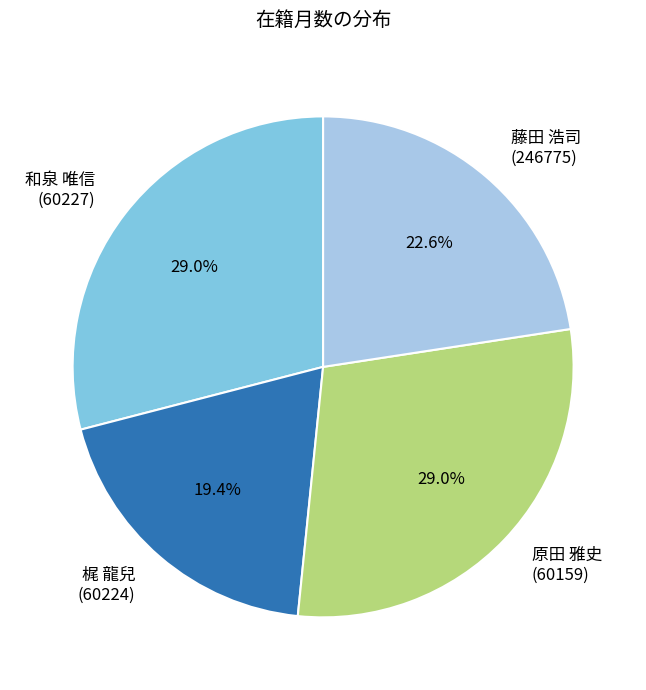

To the nearest percent, what is the average slice percentage?

25%